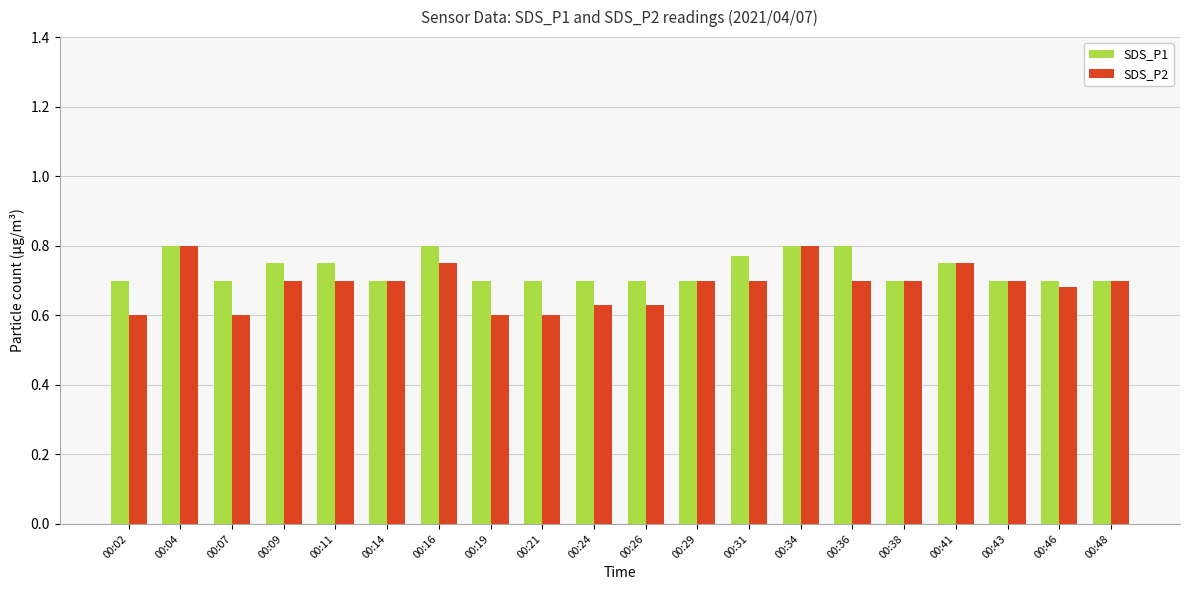

How many bars are there in total?

40